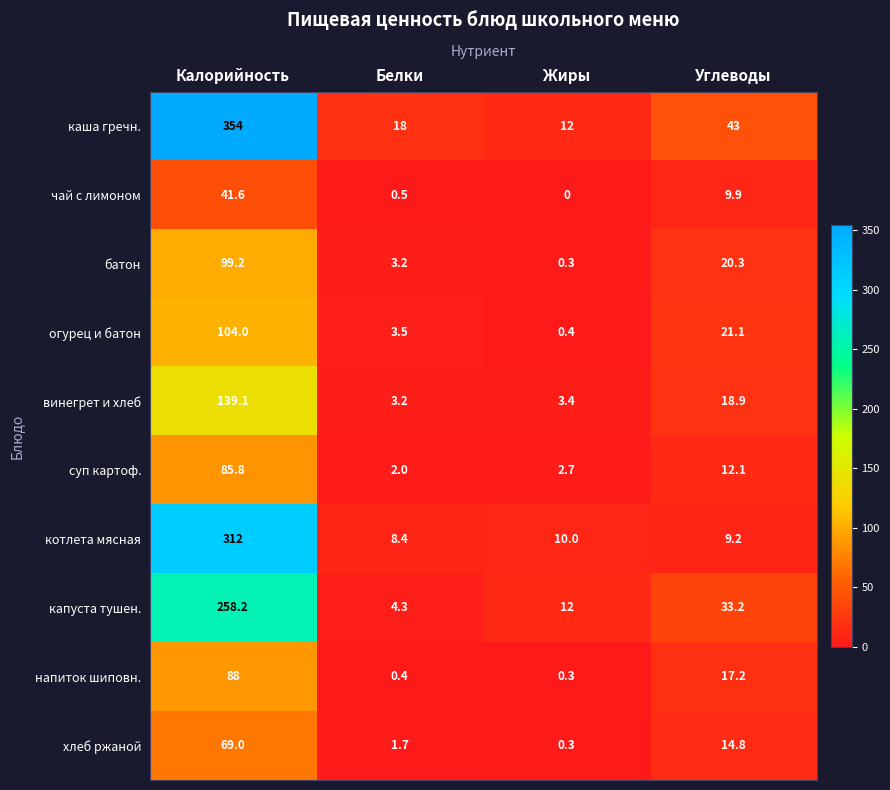

At which label is батон closest to 49?

Углеводы